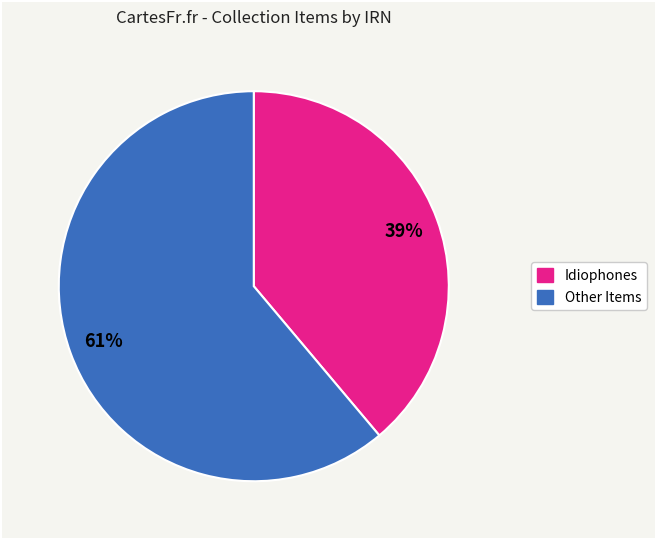

Is there a majority slice in this chart?

Yes